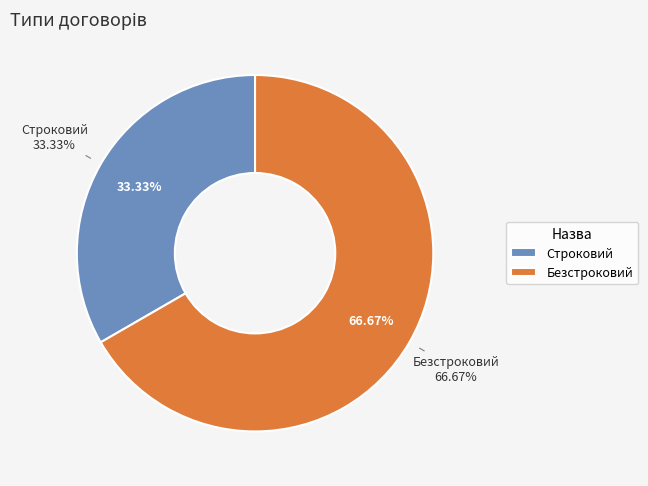

Is it true that Безстроковий is 67% of the pie?

True